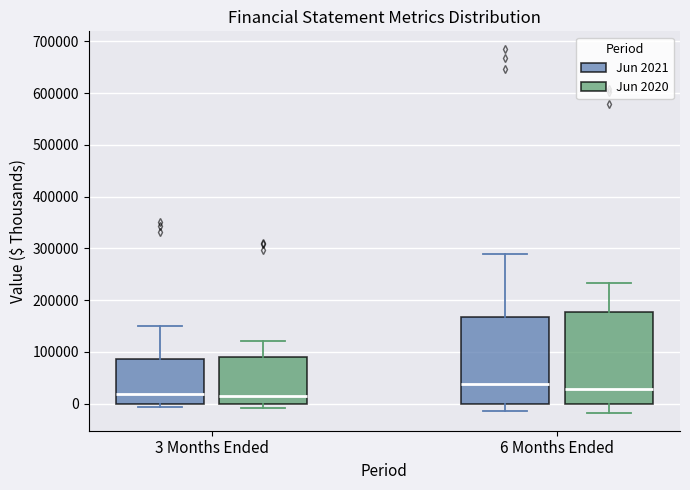

Reading left to right, transcribe this box plot: for each box, give where its median line is, the range the box spans, and where its two whiskers end, as read against the y-axis. The values are not printed on the chart, so give them approximately, as read against the axis.

3 Months Ended (Jun 2021): median 20000, box 0 to 90000, whiskers -10000 to 150000
3 Months Ended (Jun 2020): median 10000, box 0 to 90000, whiskers -10000 to 120000
6 Months Ended (Jun 2021): median 40000, box 0 to 170000, whiskers -10000 to 290000
6 Months Ended (Jun 2020): median 30000, box 0 to 180000, whiskers -20000 to 230000